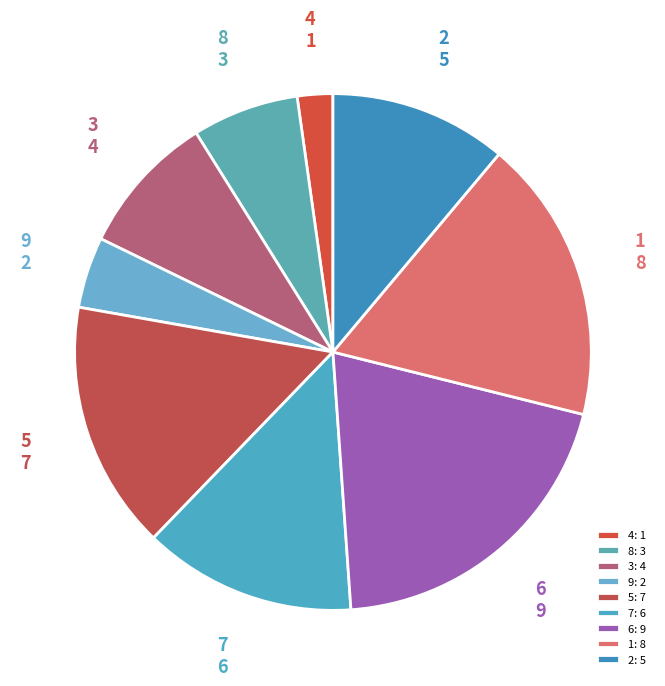

Is the sum of 1 and 9 greater than half?

No